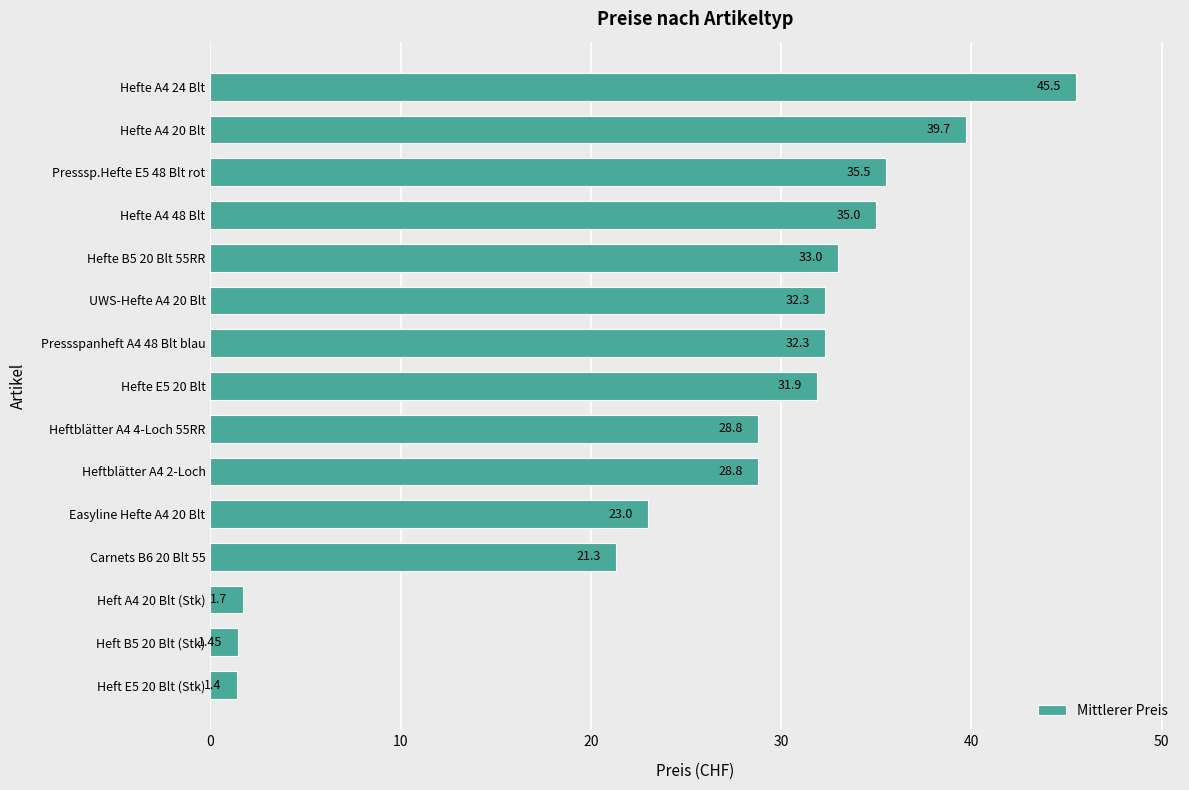

What is the average value?

26.1